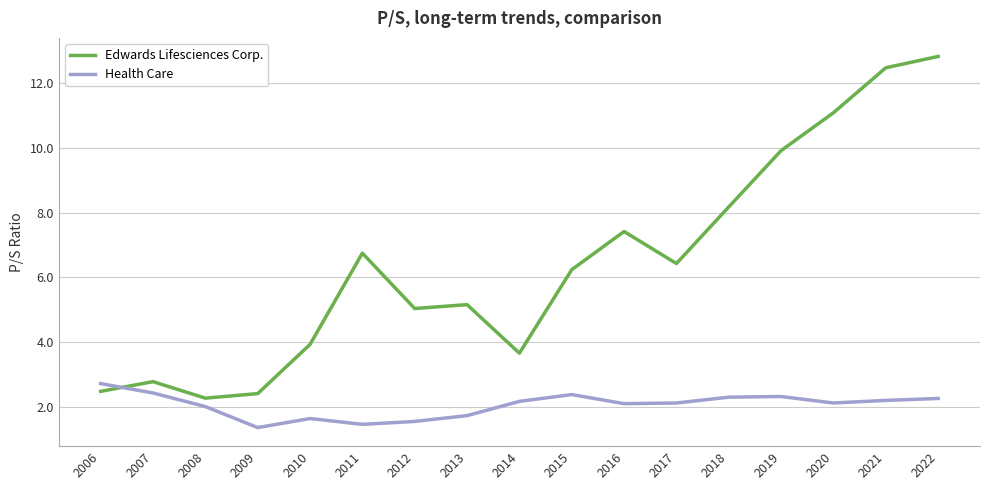

Does the chart display data point markers on the line(s)?

No